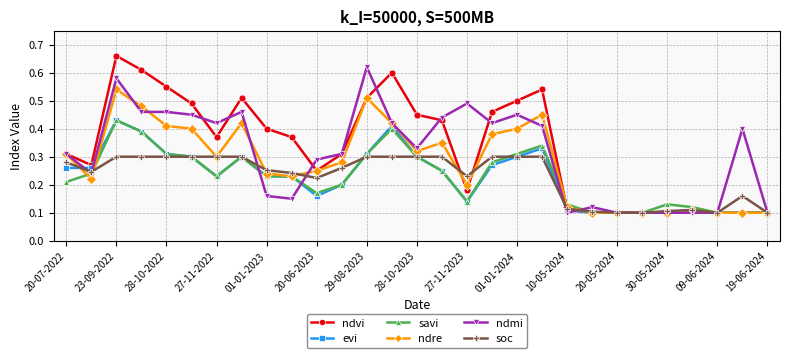

Which series has the largest range (max minus min)?

ndvi